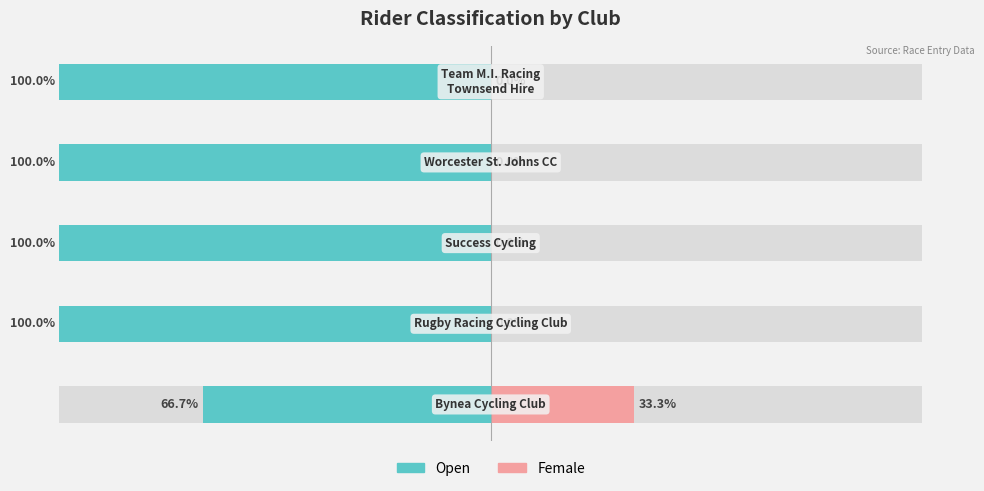

Which series has the largest range (max minus min)?

Open